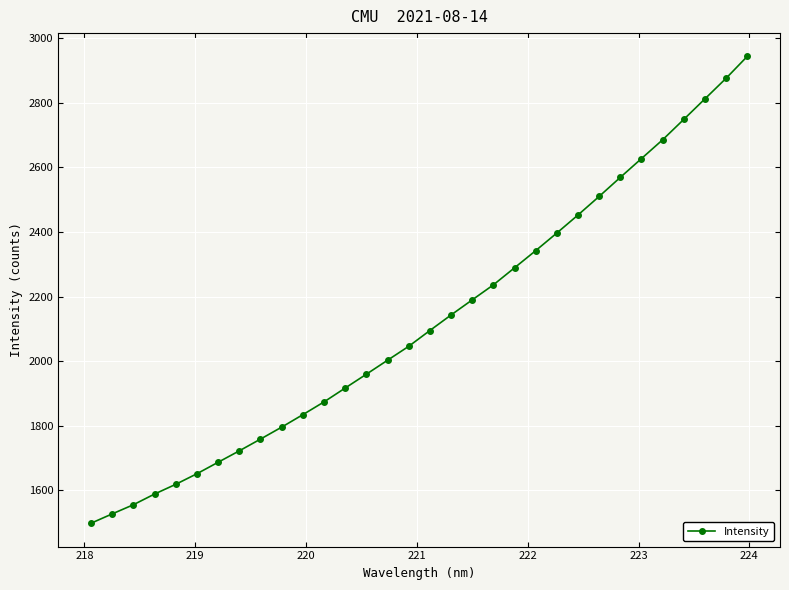

What is the greatest value displayed?

2943.3